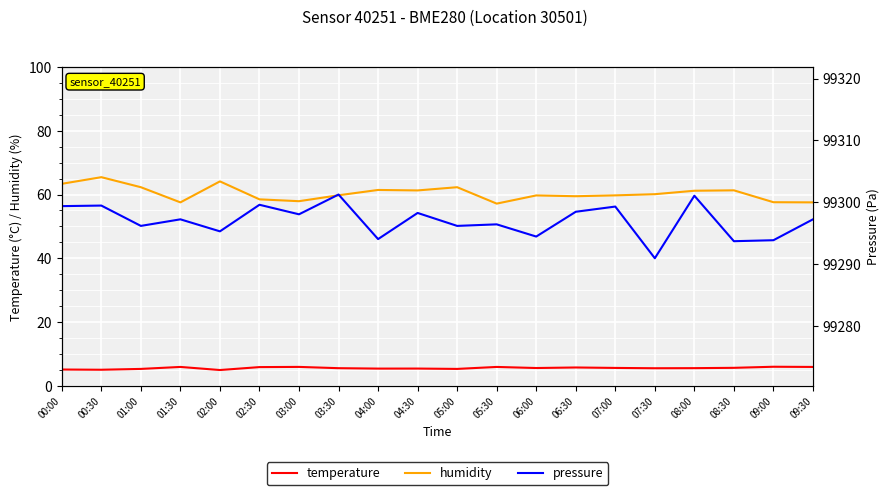

Reading right to left, extract all data points from this chart.

temperature: 5.9	5.9	5.6	5.5	5.5	5.6	5.7	5.5	5.9	5.3	5.4	5.4	5.5	5.9	5.8	4.9	5.9	5.3	5.0	5.1
humidity: 57.5	57.6	61.3	61.2	60.1	59.7	59.5	59.7	57.1	62.3	61.3	61.4	59.8	57.9	58.5	64.1	57.5	62.3	65.5	63.4
pressure: 99297.3	99293.9	99293.8	99301.1	99291.0	99299.3	99298.5	99294.5	99296.5	99296.2	99298.3	99294.1	99301.3	99298.1	99299.6	99295.3	99297.3	99296.2	99299.5	99299.4